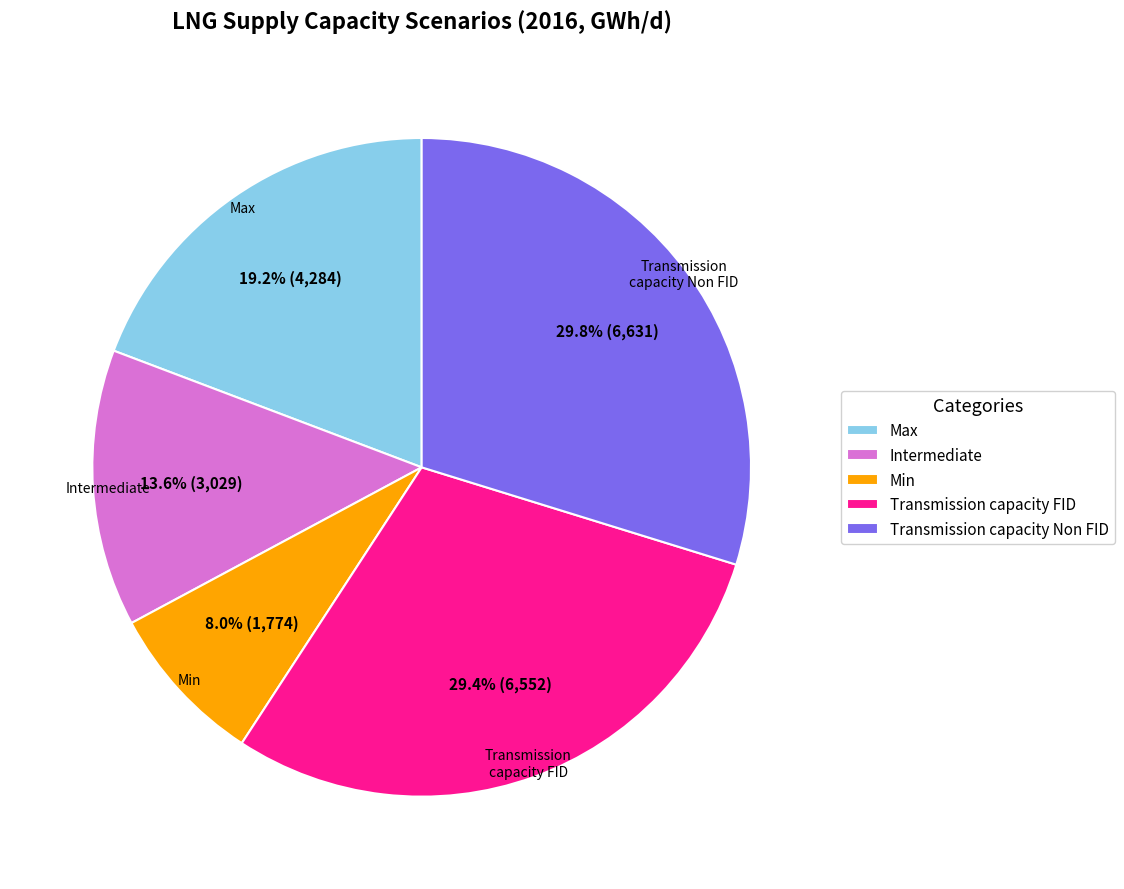

What is the ratio of the value at Intermediate to the value at Transmission capacity FID?

0.5